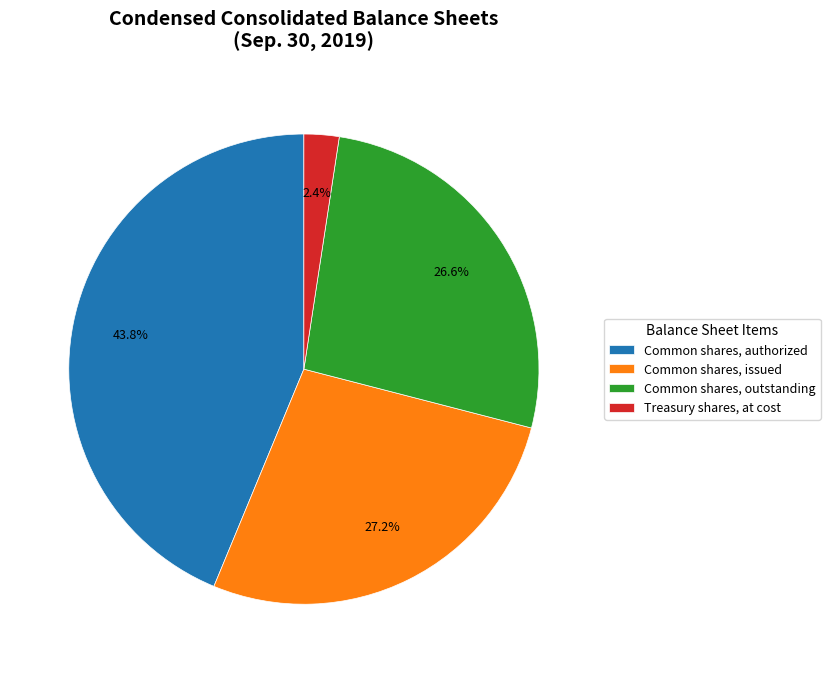

Does Common shares, authorized account for over 50% of the chart?

No